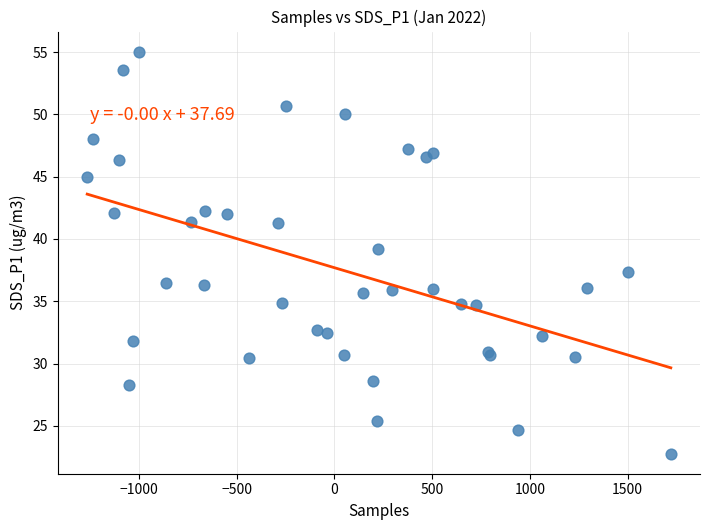

What Y value in the scatter plot is closest to 38?

37.3